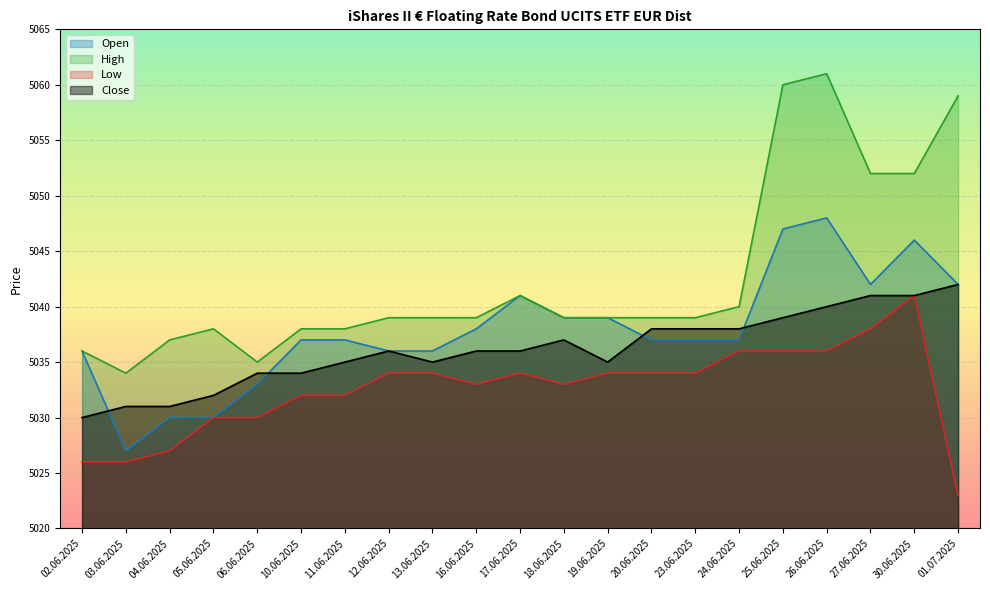

Is it true that Low equals 5030 at 06.06.2025?

True